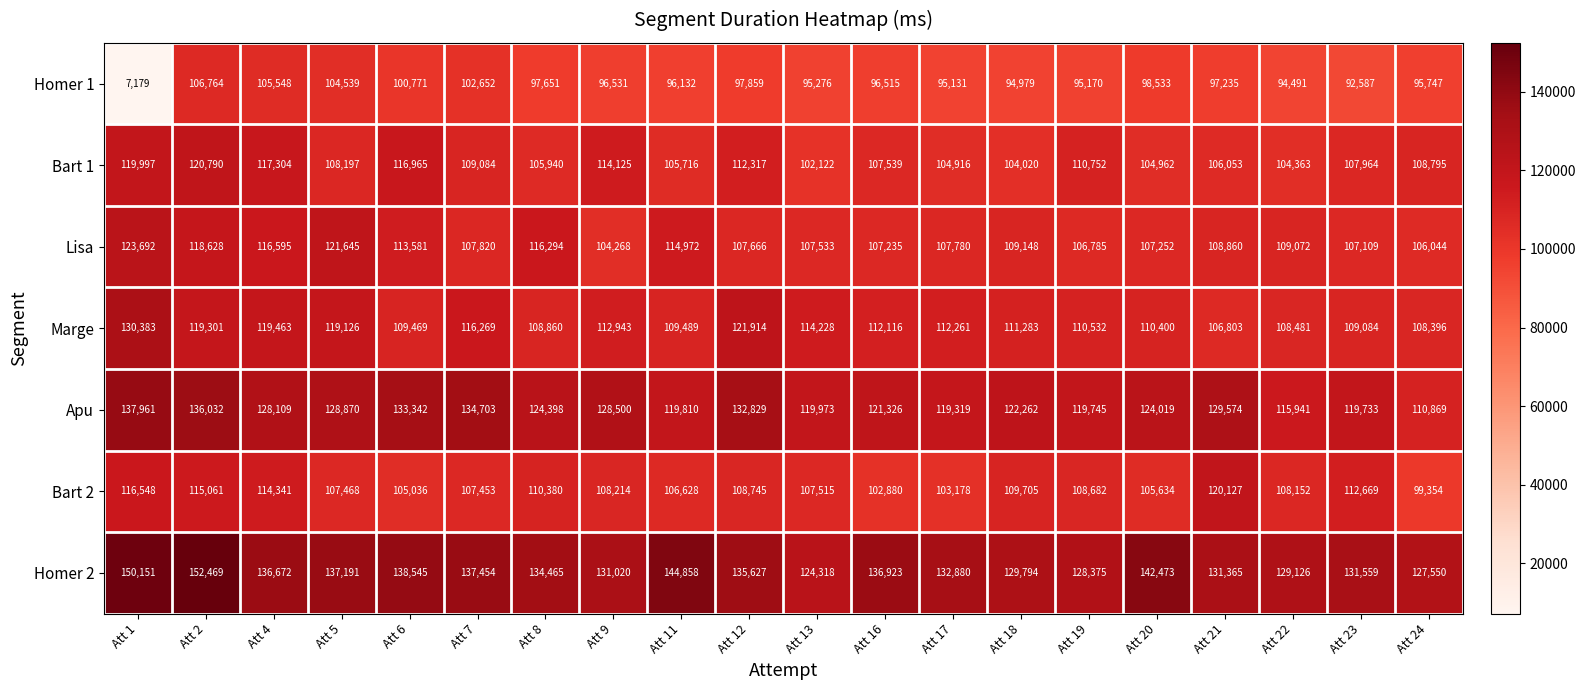

How many values in the Marge series are below 112116?

10